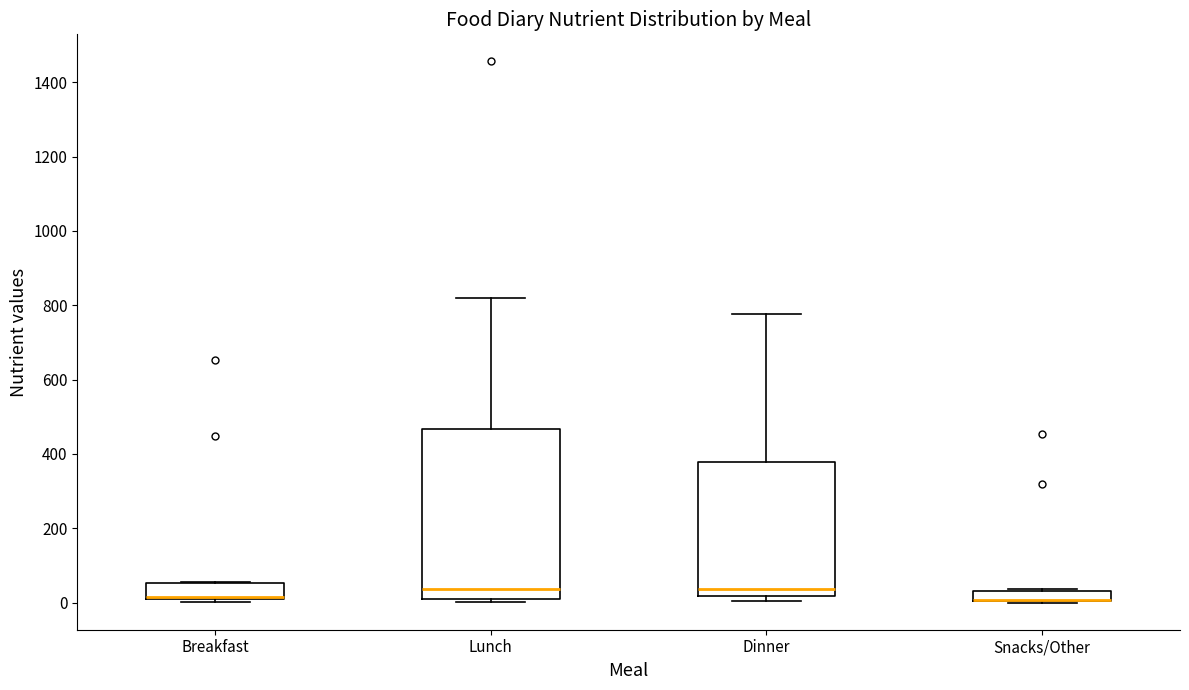

Comparing the boxes themselves (not the whiskers), which one is the tallest?

Lunch